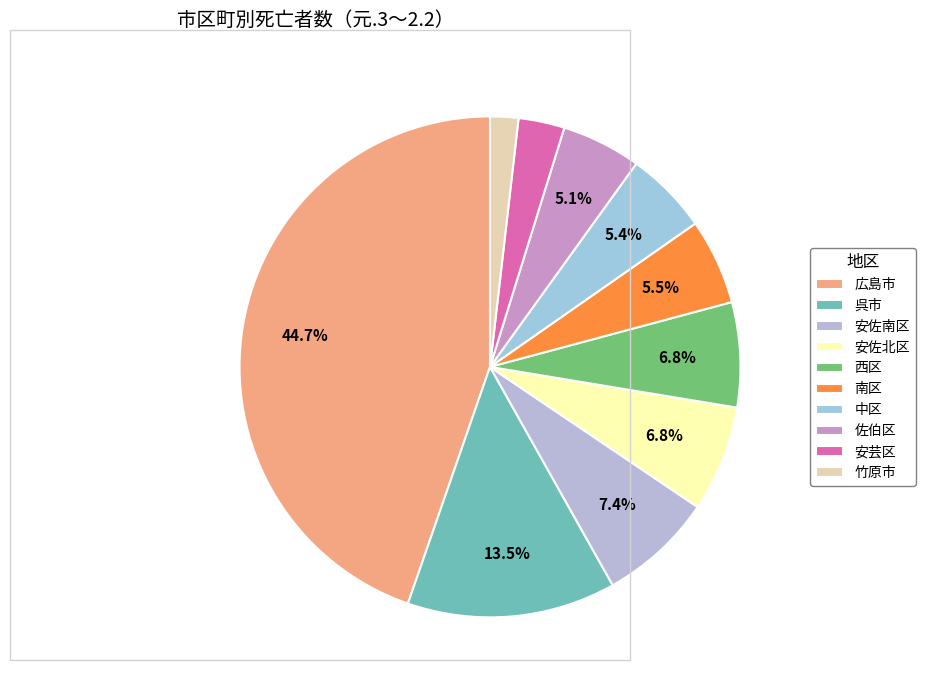

Approximately how many times larger is the value at 安佐南区 compared to 中区?

1.4